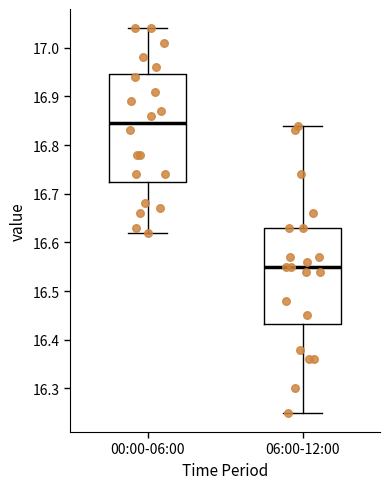

Reading left to right, read every box against the y-axis: the position of its median line, the range the box covers, and the ends of its whiskers. The values are not printed on the chart, so give them approximately, as read against the axis.

00:00-06:00: median 16.85, box 16.73 to 16.95, whiskers 16.62 to 17.04
06:00-12:00: median 16.55, box 16.43 to 16.63, whiskers 16.25 to 16.84